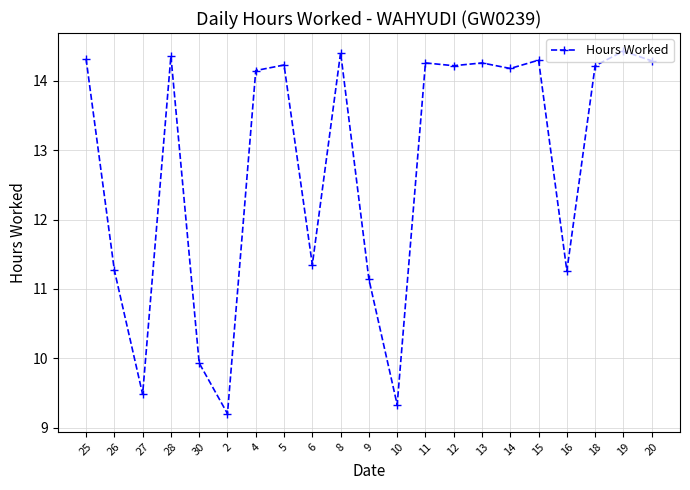

True or false: the data has more than 0 interior local peaks.

True